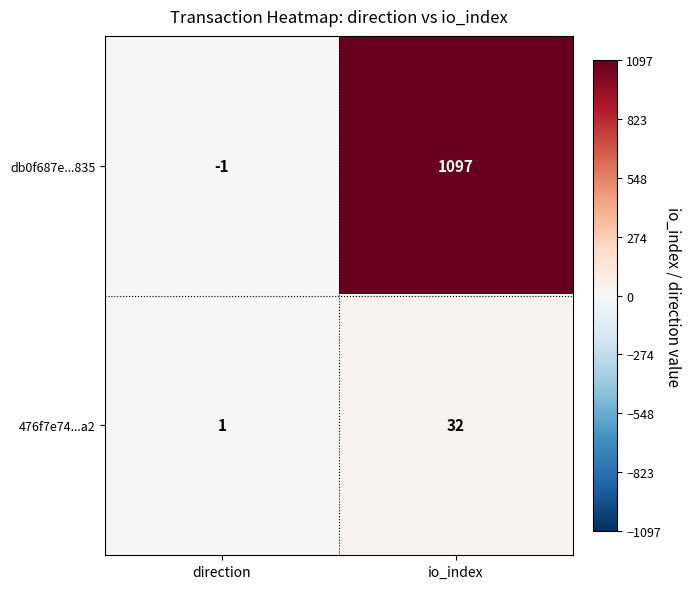

Count the number of categories in the chart.

2